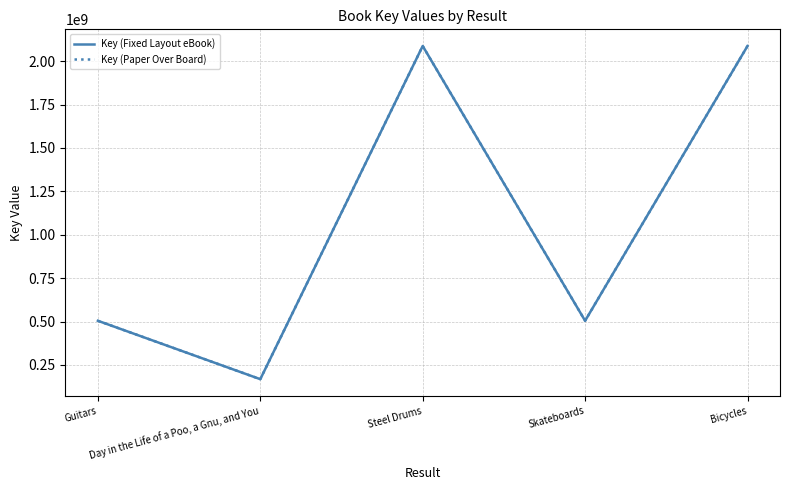

Reading right to left, what are all the values shown in this chart?

Key (Fixed Layout eBook): Bicycles=2087386623	Skateboards=504400033	Steel Drums=2087388556	Day in the Life of a Poo, a Gnu, and You=168014715	Guitars=504413149
Key (Paper Over Board): Bicycles=2087386623	Skateboards=504400033	Steel Drums=2087388556	Day in the Life of a Poo, a Gnu, and You=168014715	Guitars=504413149